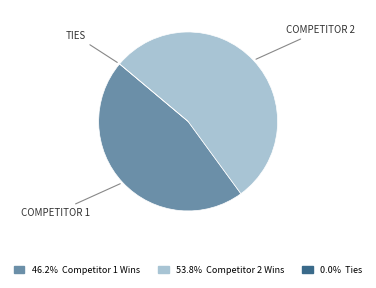

Is there a majority slice in this chart?

Yes